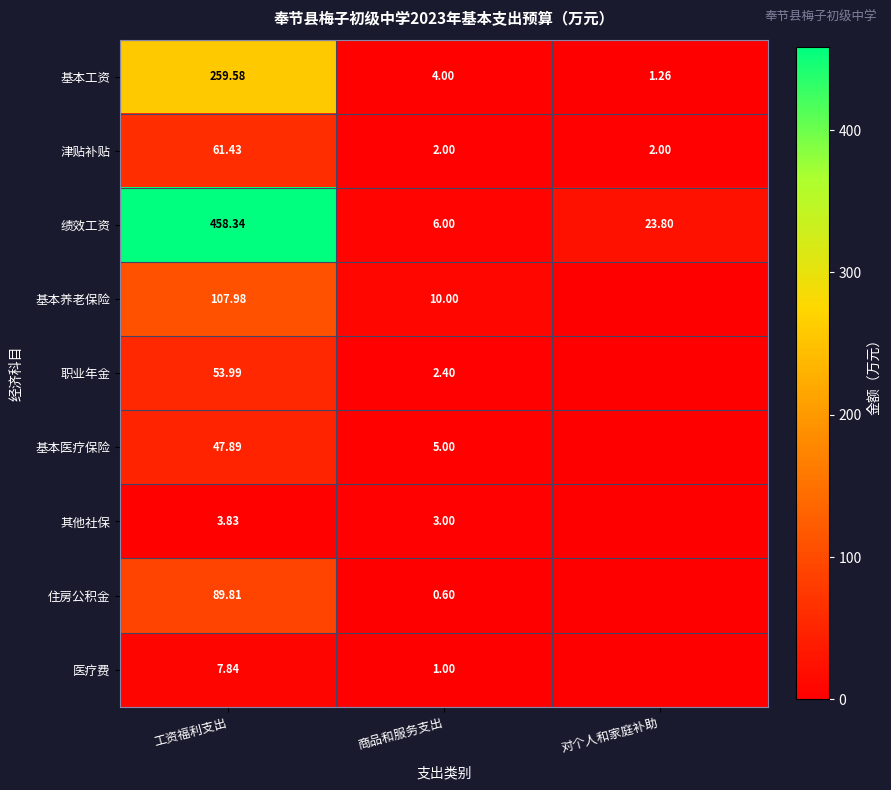

Where is 基本工资 nearest to the value 130?

商品和服务支出